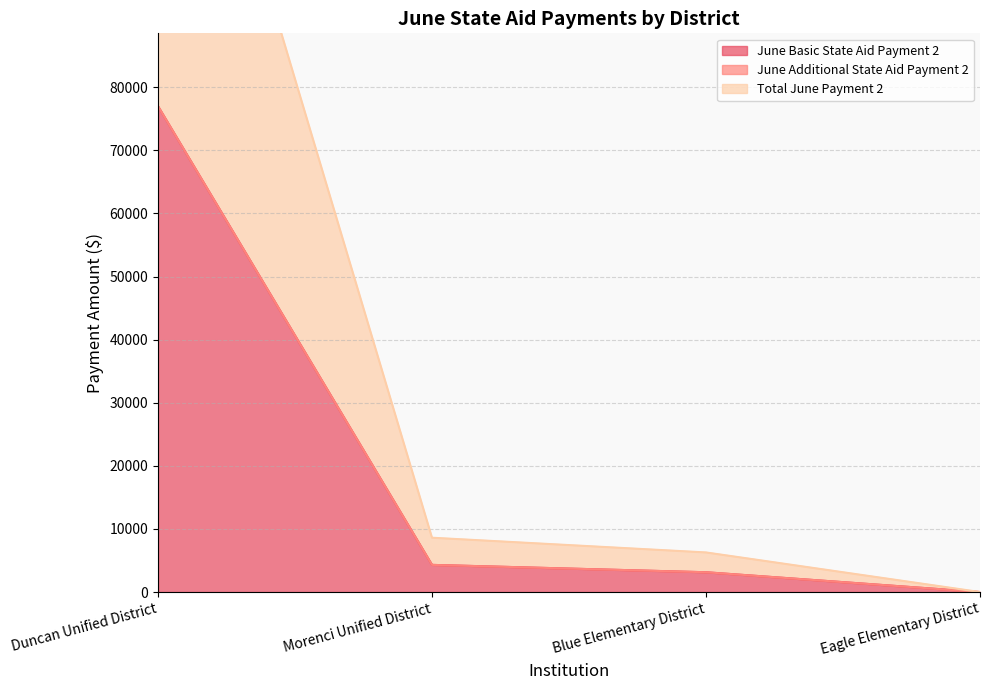

What is the total value across all series at Blue Elementary District?

6273.9